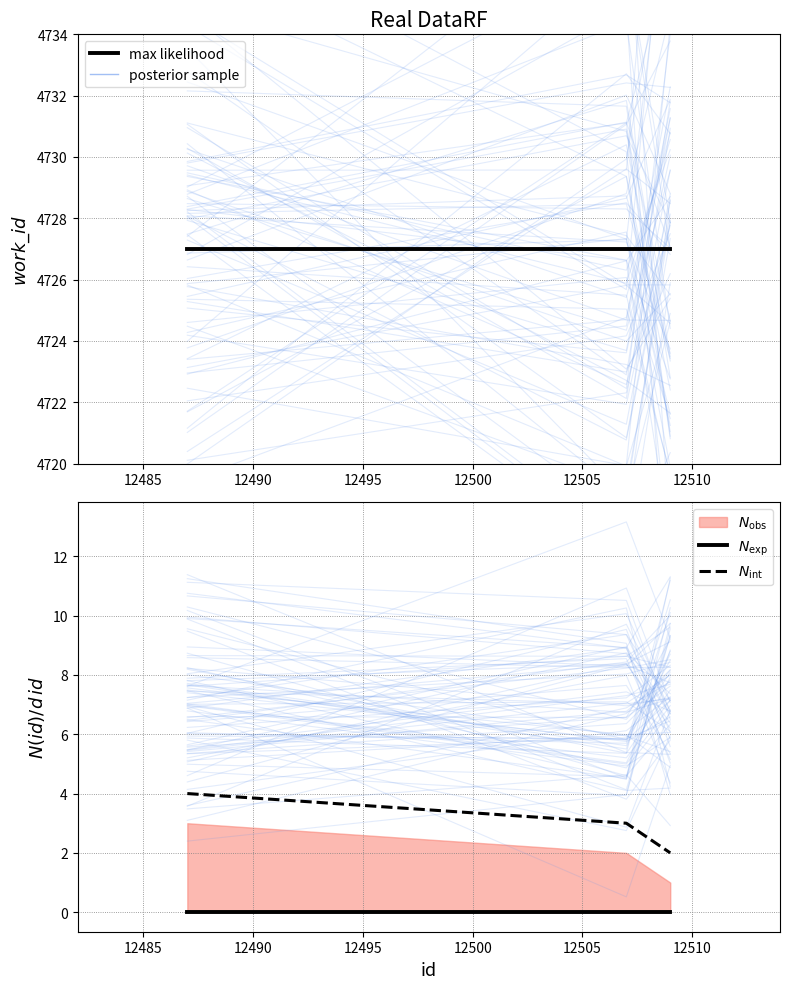

Rank the series by their maximum value, from highest to lowest.

max likelihood, $N_\mathrm{int}$, $N_\mathrm{exp}$